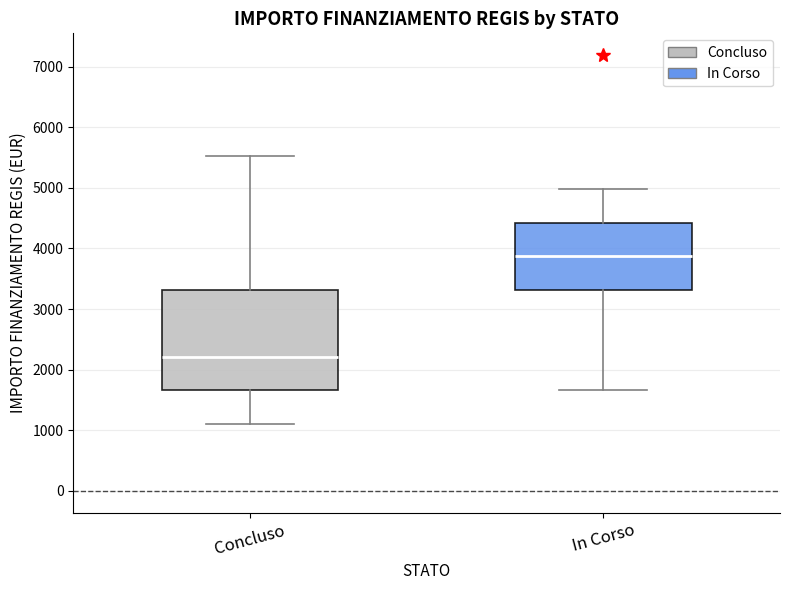

Reading left to right, transcribe this box plot: for each box, give where its median line is, the range the box spans, and where its two whiskers end, as read against the y-axis. The values are not printed on the chart, so give them approximately, as read against the axis.

Concluso: median 2200, box 1700 to 3300, whiskers 1100 to 5500
In Corso: median 3900, box 3300 to 4400, whiskers 1700 to 5000